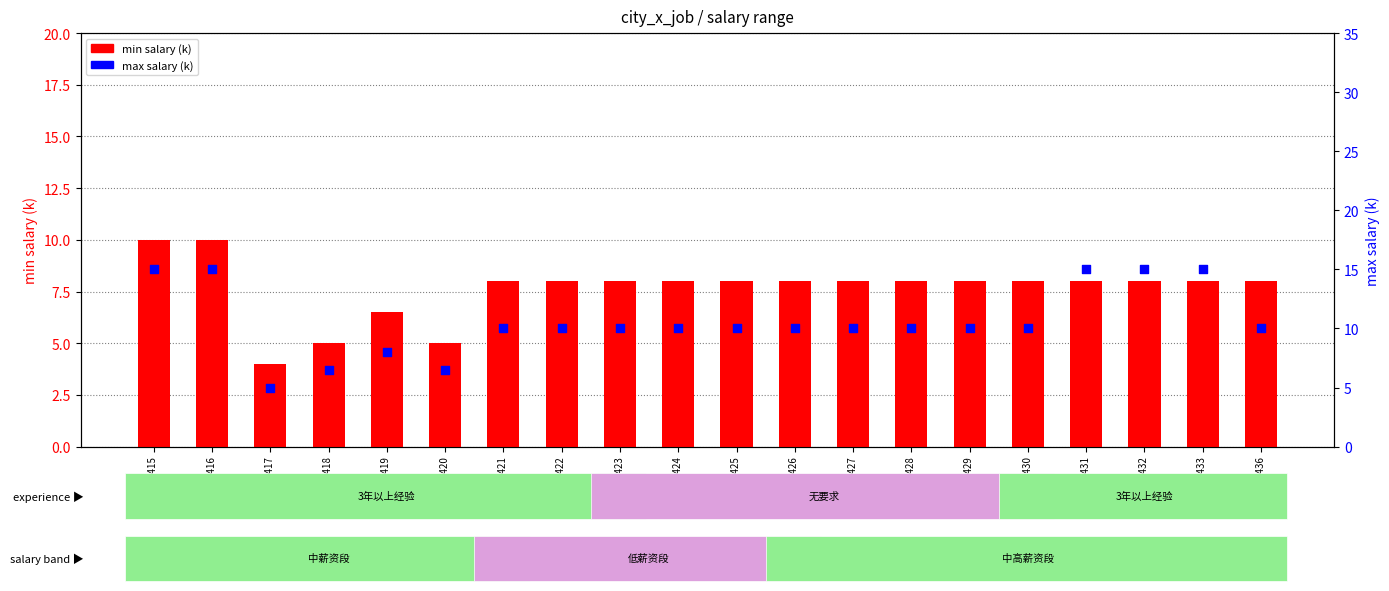

At how many categories does at least one series exceed 12?

5